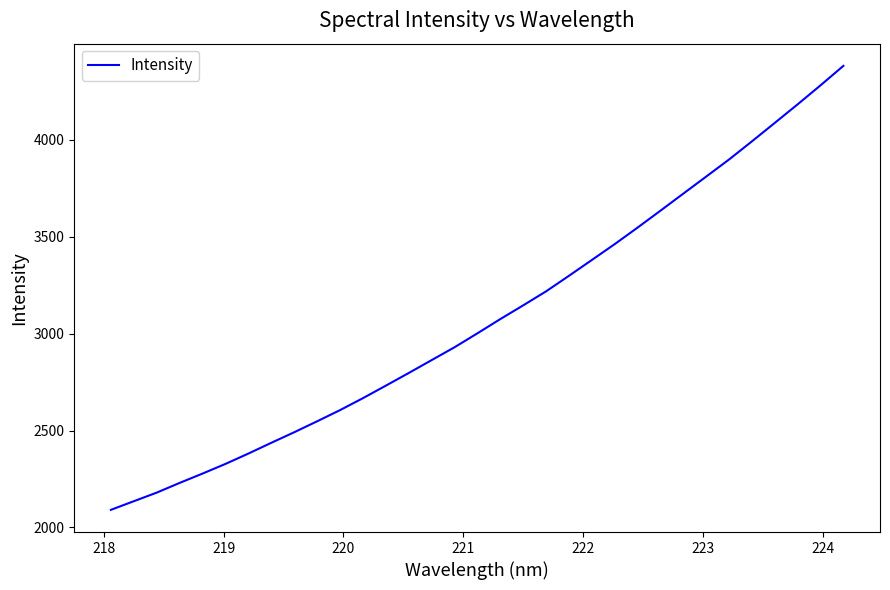

What is the maximum value shown in the chart?

4382.5